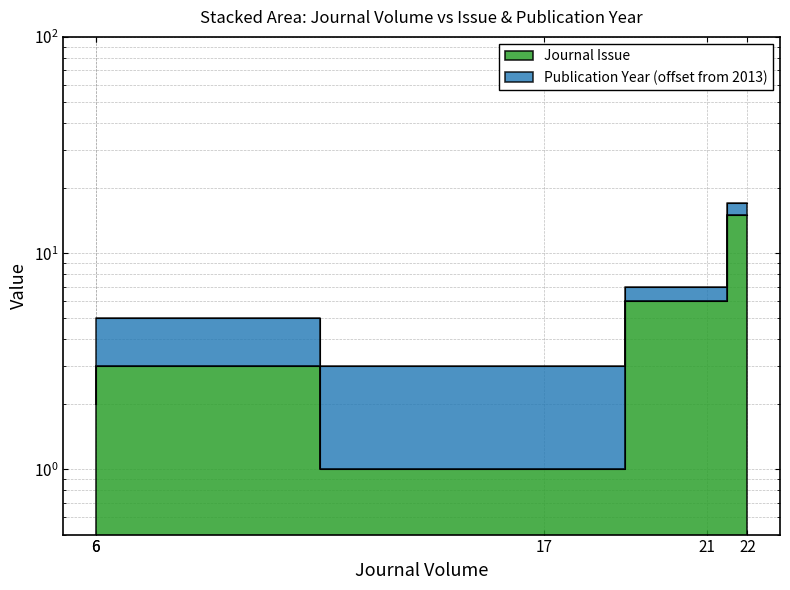

How many values are below 3?

2